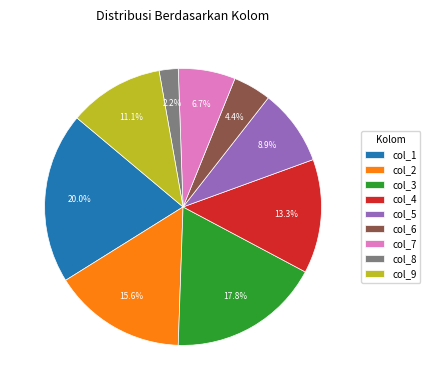

What is the largest slice in the pie chart?

col_1